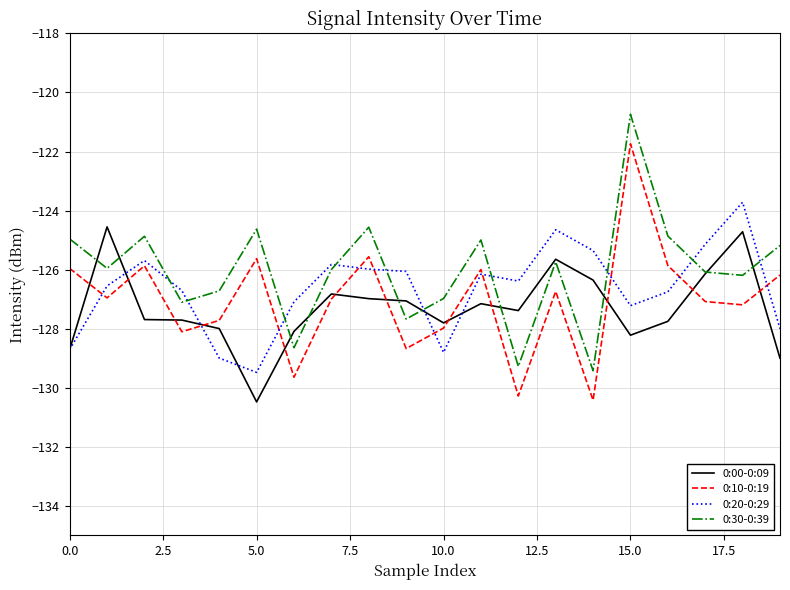

What is the highest value of the 0:10-0:19 series?

-121.7